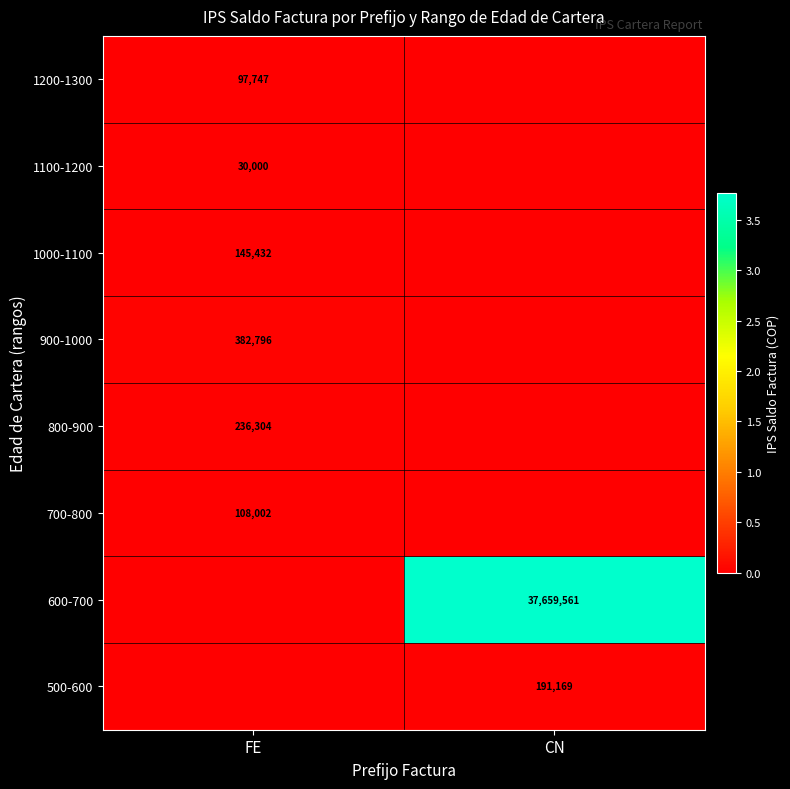

Is it true that 1200-1300 equals 167983 at FE?

False